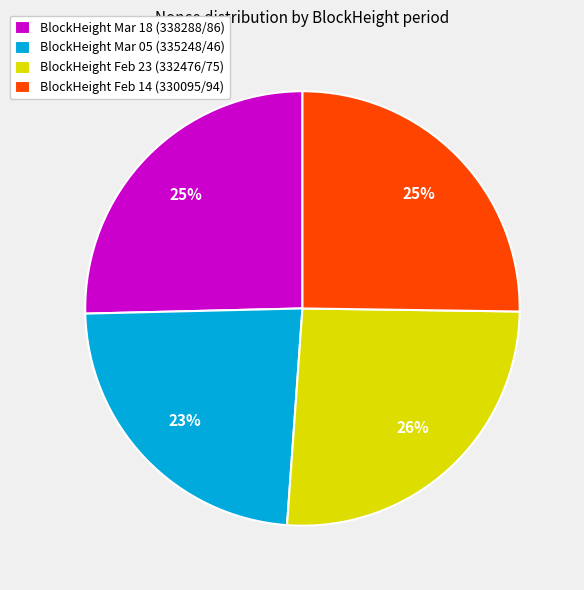

The BlockHeight Mar 05 (335248/46) slice represents 23% of the pie. True or false?

True